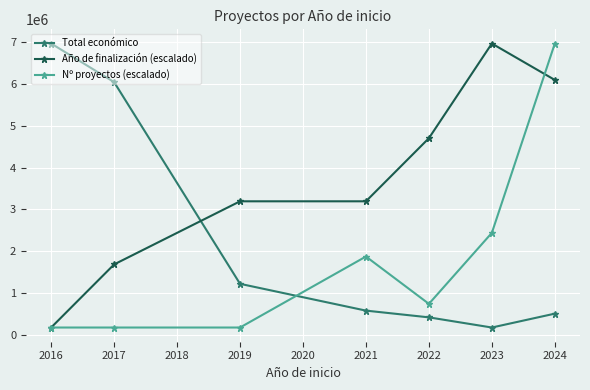

Reading right to left, extract all data points from this chart.

Total económico: 513025.1	181675.0	424291.0	585185.0	1224742.0	6039301.0	6960293.0
Año de finalización (escalado): 6091239.4	6960293.0	4700753.7	3194394.1	3194394.1	1688034.6	181675.0
Nº proyectos (escalado): 6960293.0	2441214.3	746559.8	1876329.5	181675.0	181675.0	181675.0